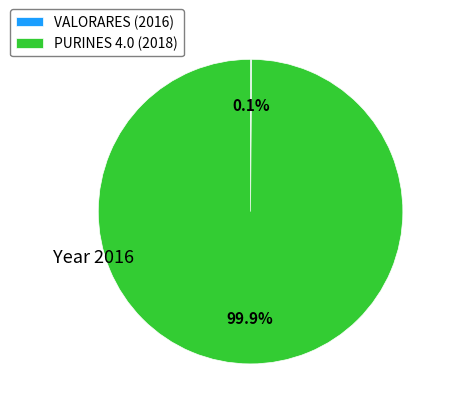

Which slice is the largest?

PURINES 4.0 (2018)